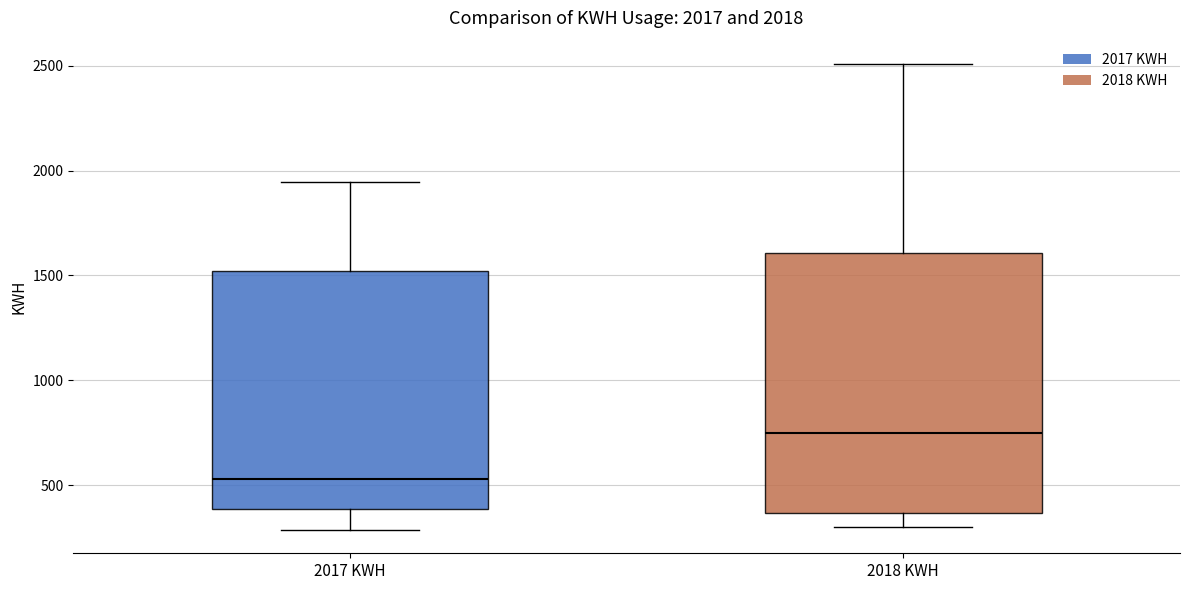

Which box's median line is the highest?

2018 KWH